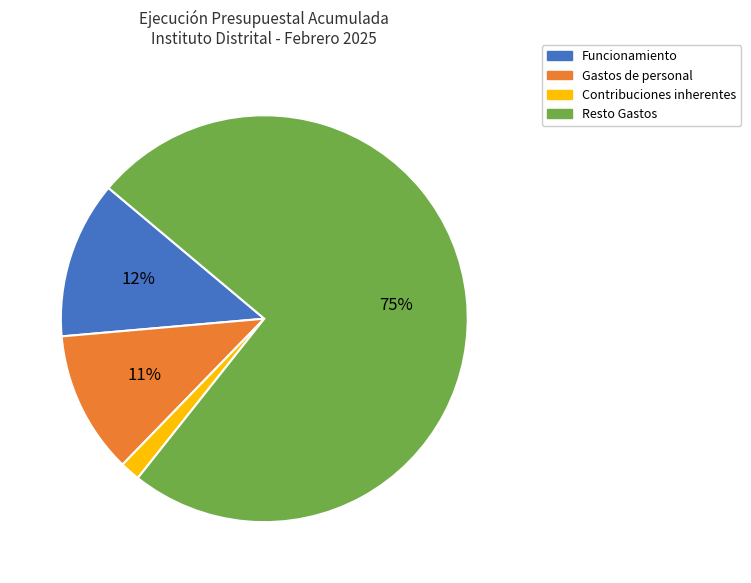

How many slices are in this pie chart?

4